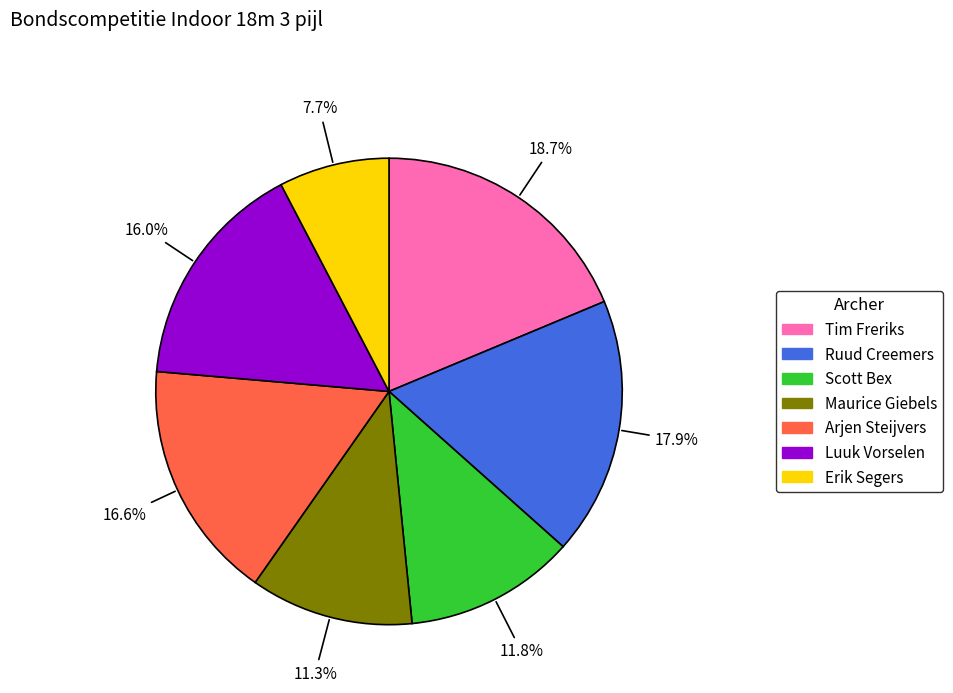

Combined, what portion of the pie is Erik Segers and Maurice Giebels?

19.0%